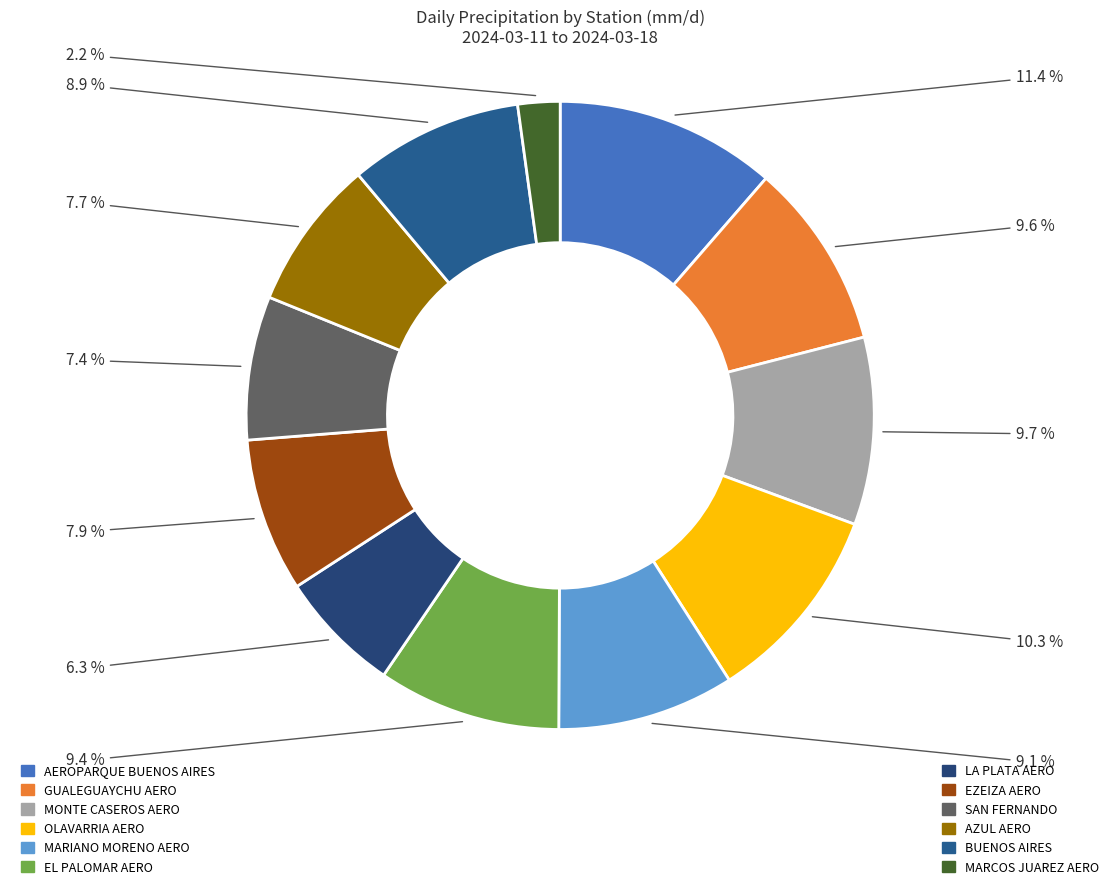

How many slices are in this pie chart?

12